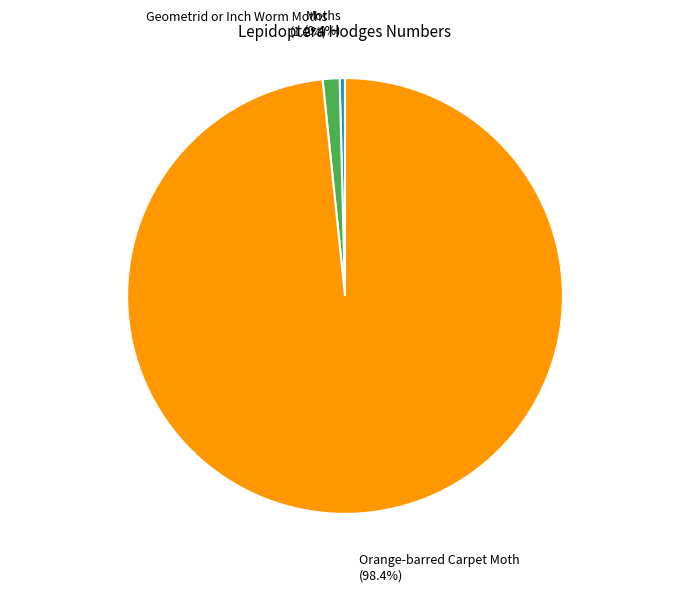

Is there a majority slice in this chart?

Yes